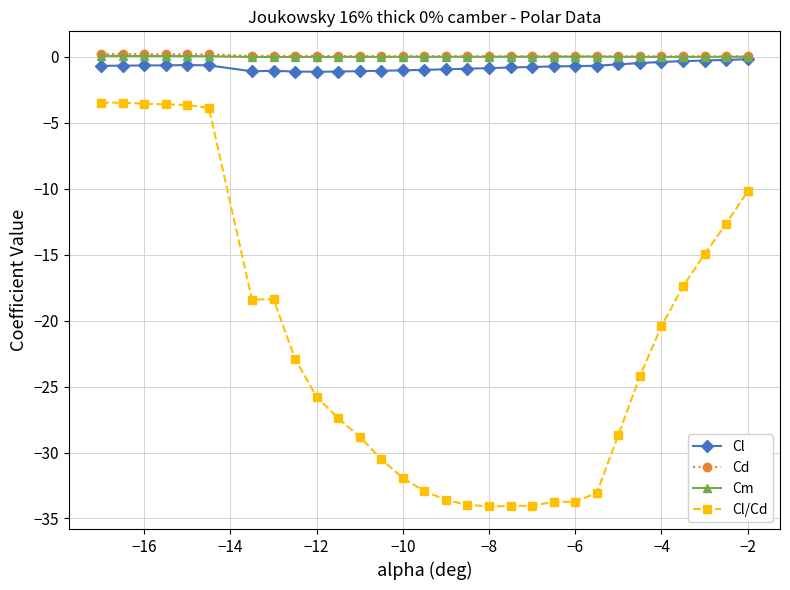

What is the value of the Cl/Cd point at the 6th from the left?

-3.9